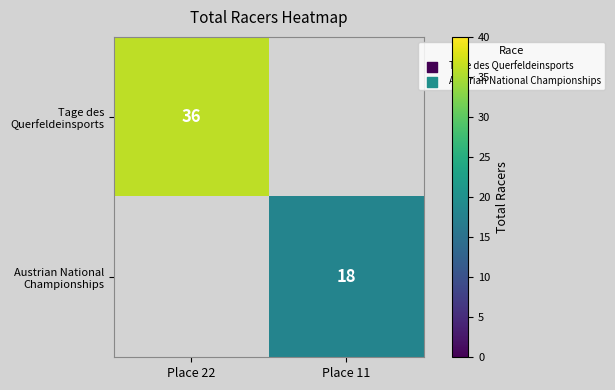

True or false: Tage des Querfeldeinsports has a value of 17 at Place 22.

False